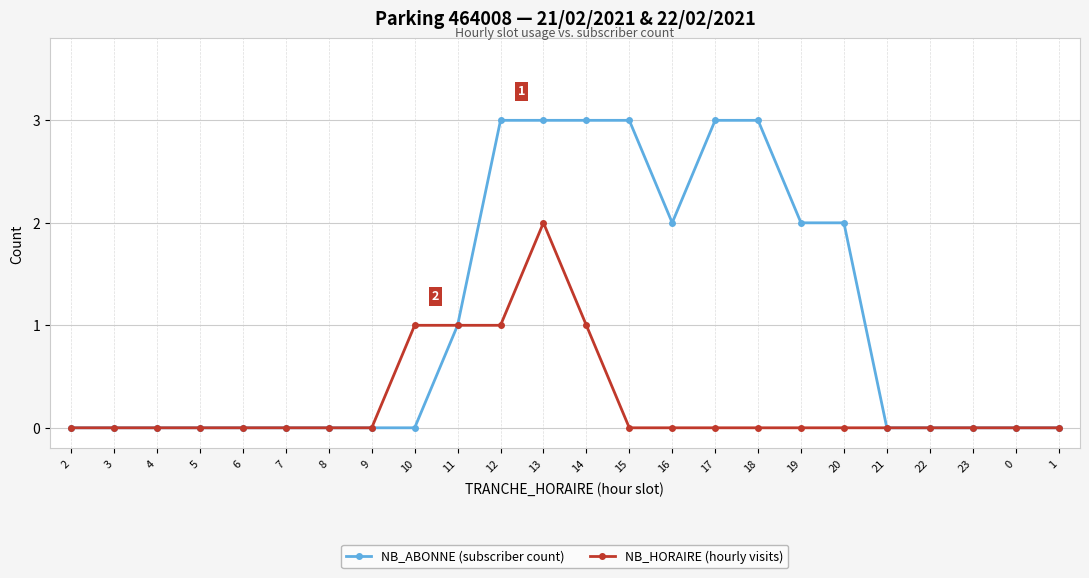

How many lines are shown in the chart?

2